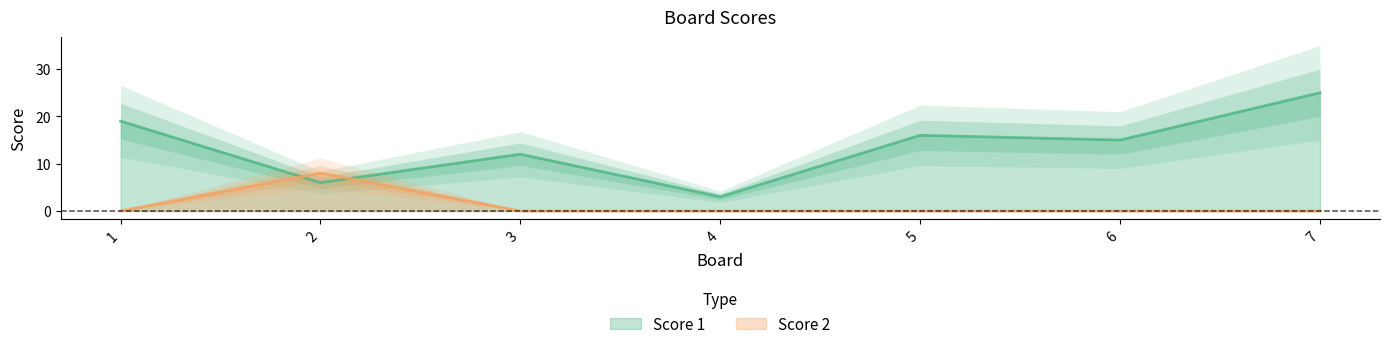

Rank the categories by Score 2 value from lowest to highest.

1, 3, 4, 5, 6, 7, 2